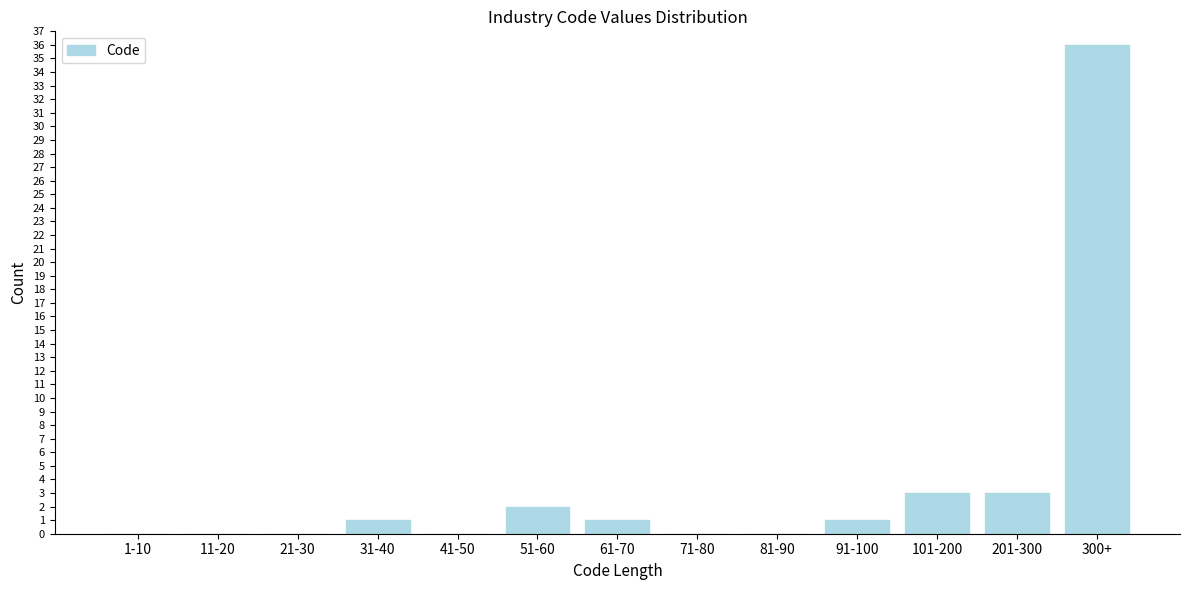

Reading left to right, list all the values displayed in this chart.

1-10=0	11-20=0	21-30=0	31-40=1	41-50=0	51-60=2	61-70=1	71-80=0	81-90=0	91-100=1	101-200=3	201-300=3	300+=36